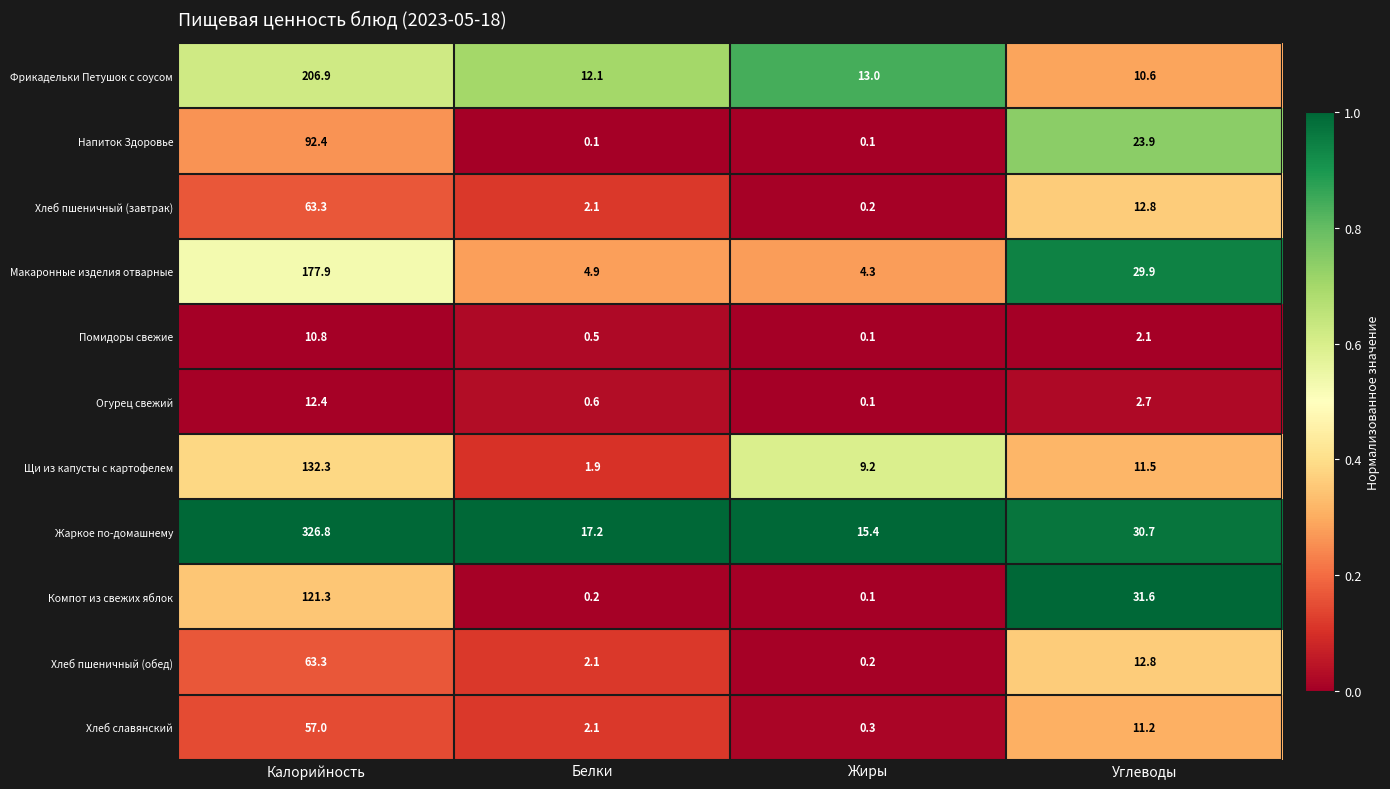

Count the number of categories in the chart.

4